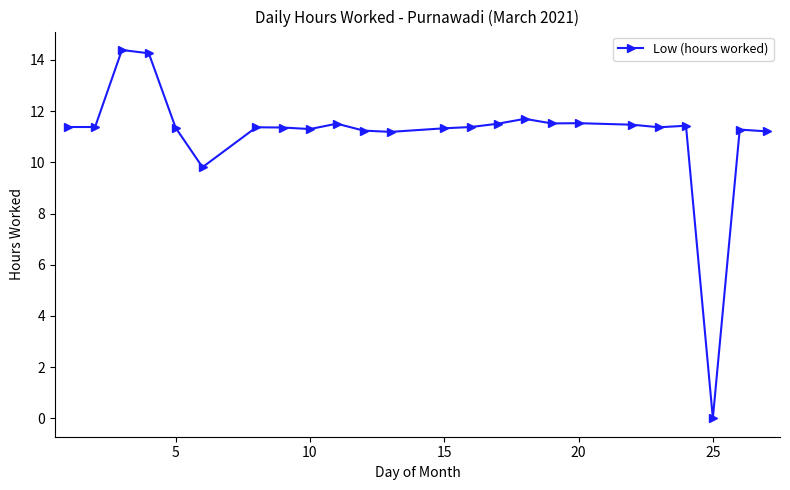

What is the maximum value shown in the chart?

14.4